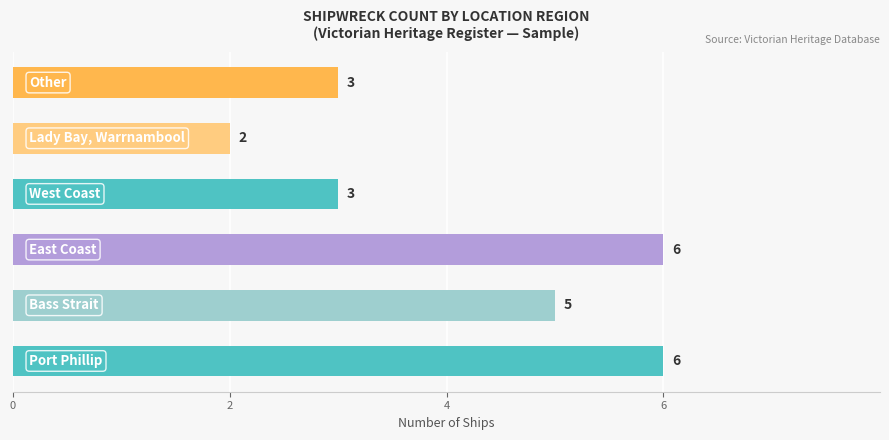

Reading bottom to top, extract all data points from this chart.

6	5	6	3	2	3